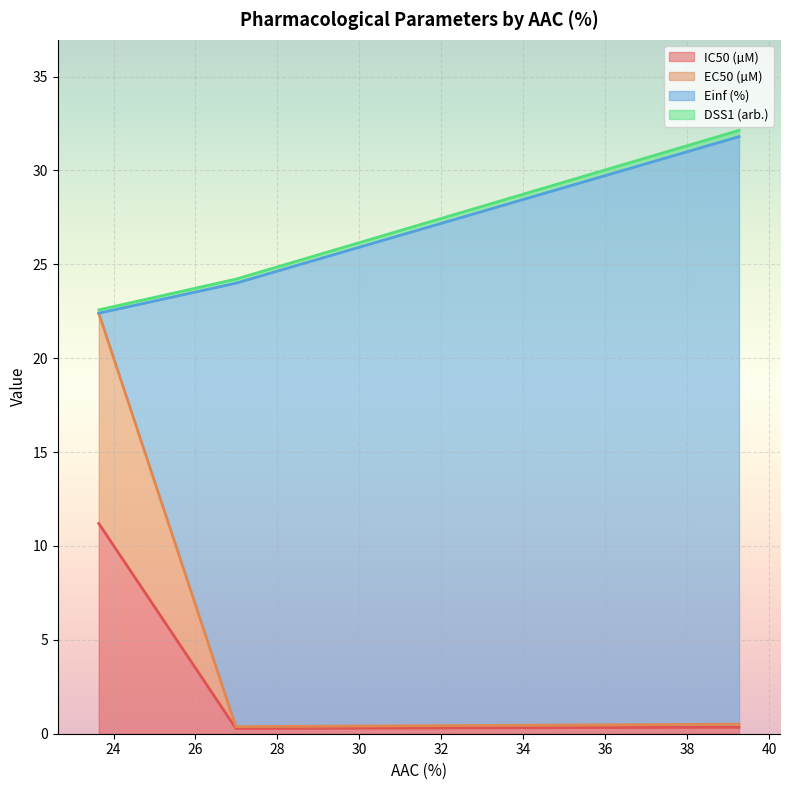

What is the highest value of the IC50 (µM) series?

11.2